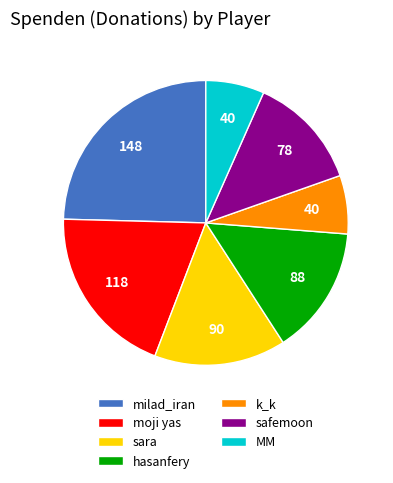

Between sara and milad_iran, which is larger?

milad_iran